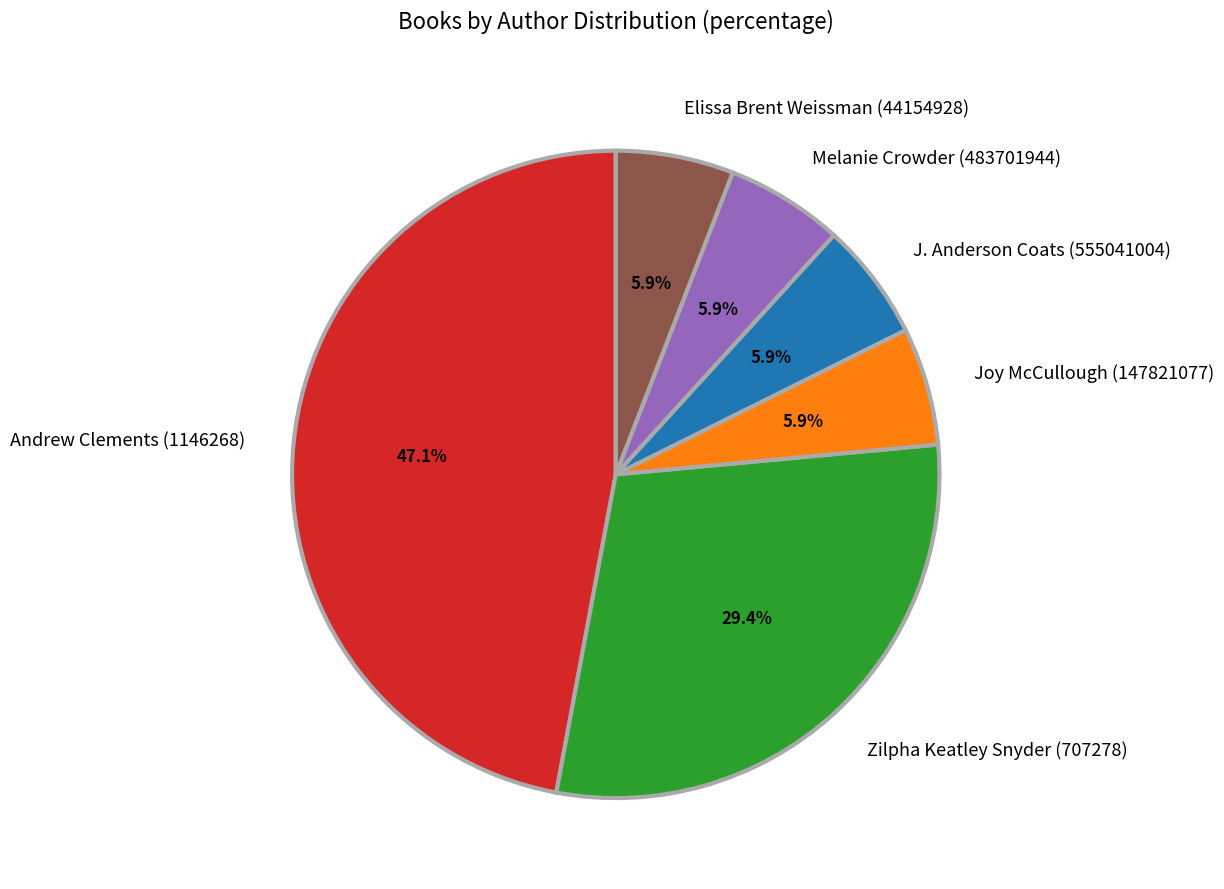

To the nearest percent, what is the difference between the largest and smallest slice percentages?

41%